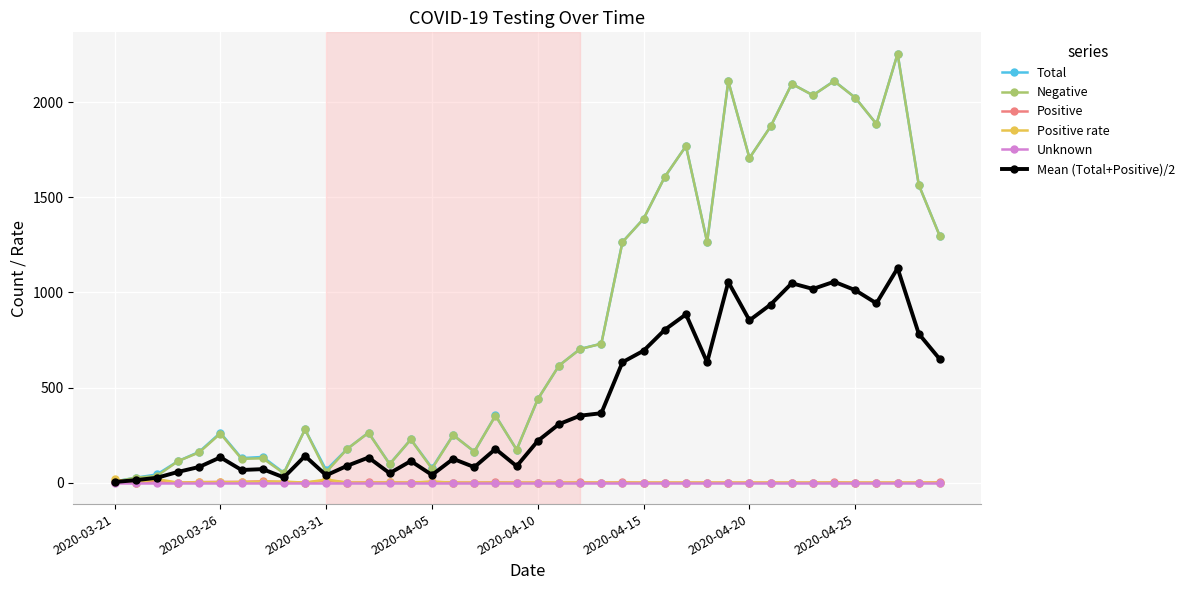

What is the maximum value shown in the chart?

2254.0